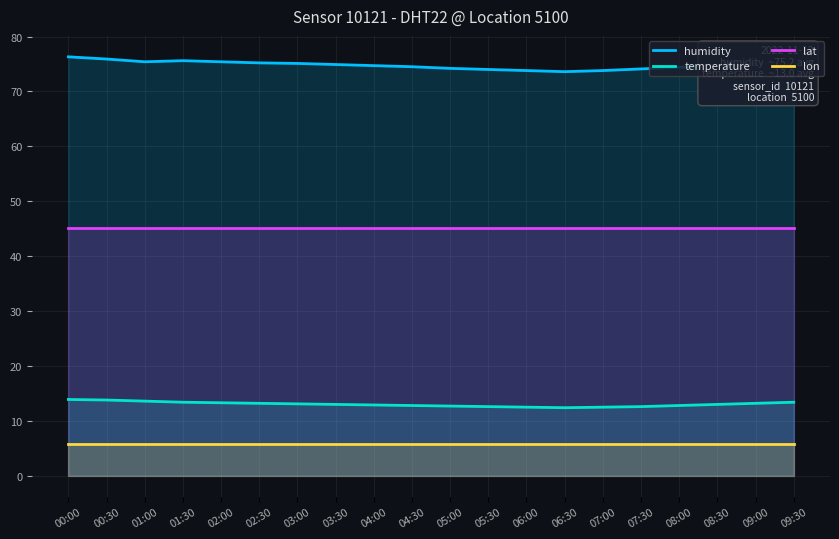

The lat series shows 45.2 at 03:30. True or false?

True